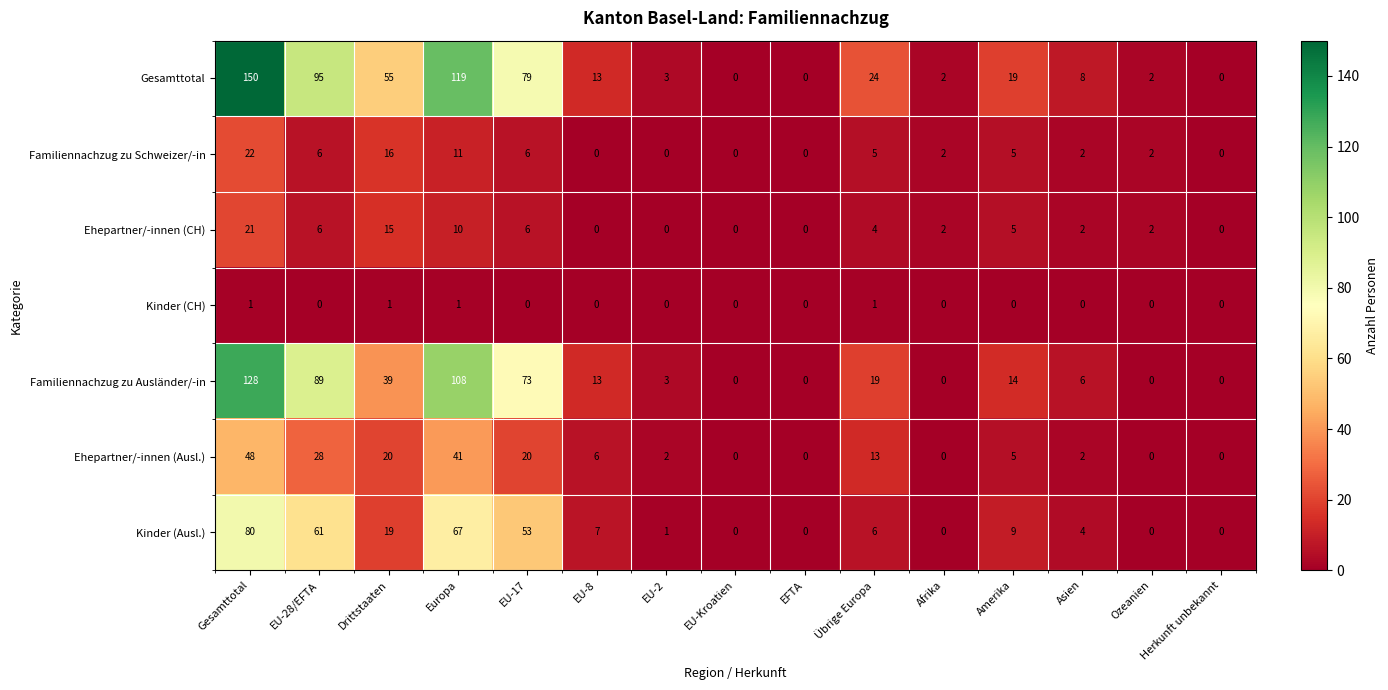

Between EU-17 and EU-2, which series saw the biggest shift?

Gesamttotal